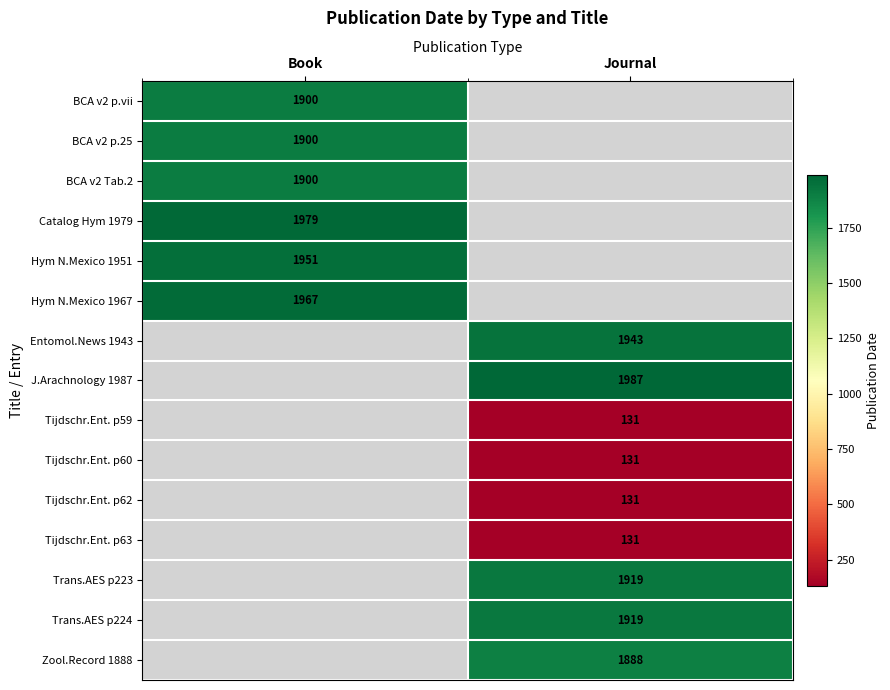

Which label corresponds to the smallest value in the chart?

Journal